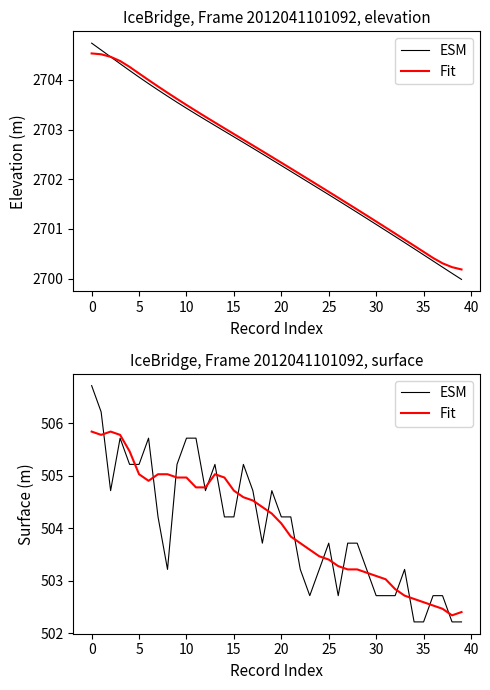

What is the maximum value for ESM?

506.7